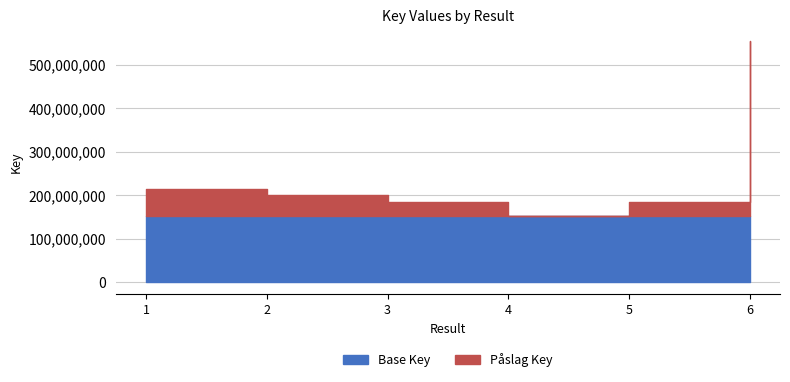

What is the change in value from 5 to 6?

+369513292